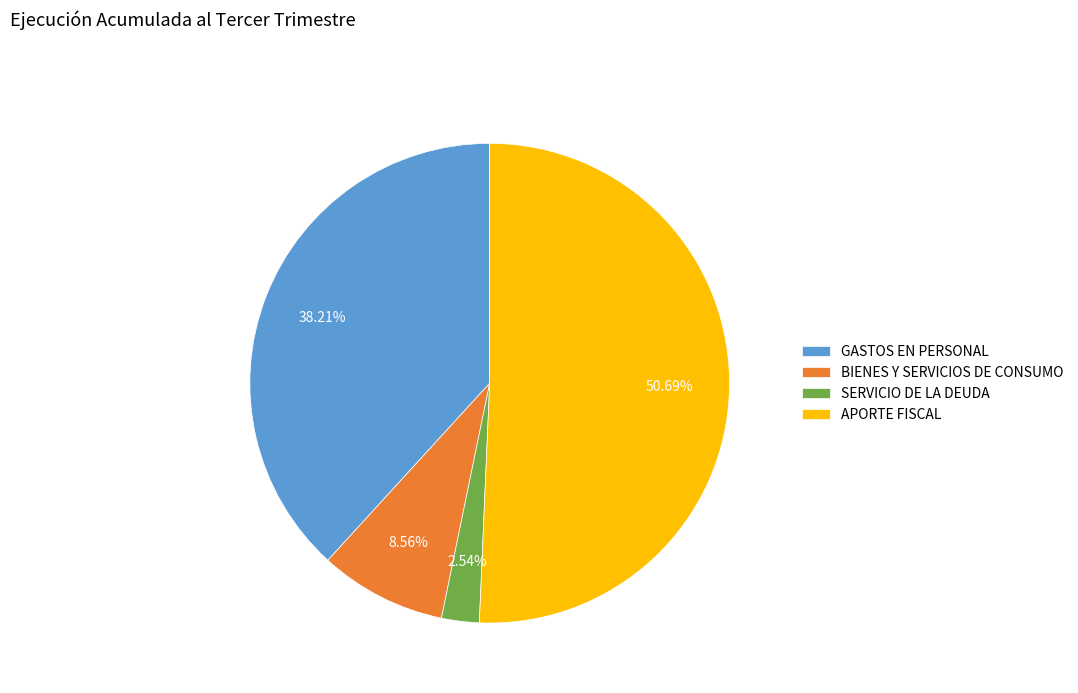

To the nearest percent, what is the average slice percentage?

25%